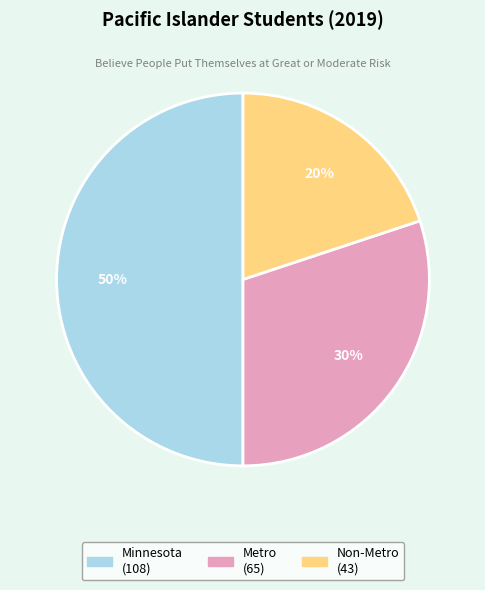

True or false: Minnesota accounts for 50% of the total.

True